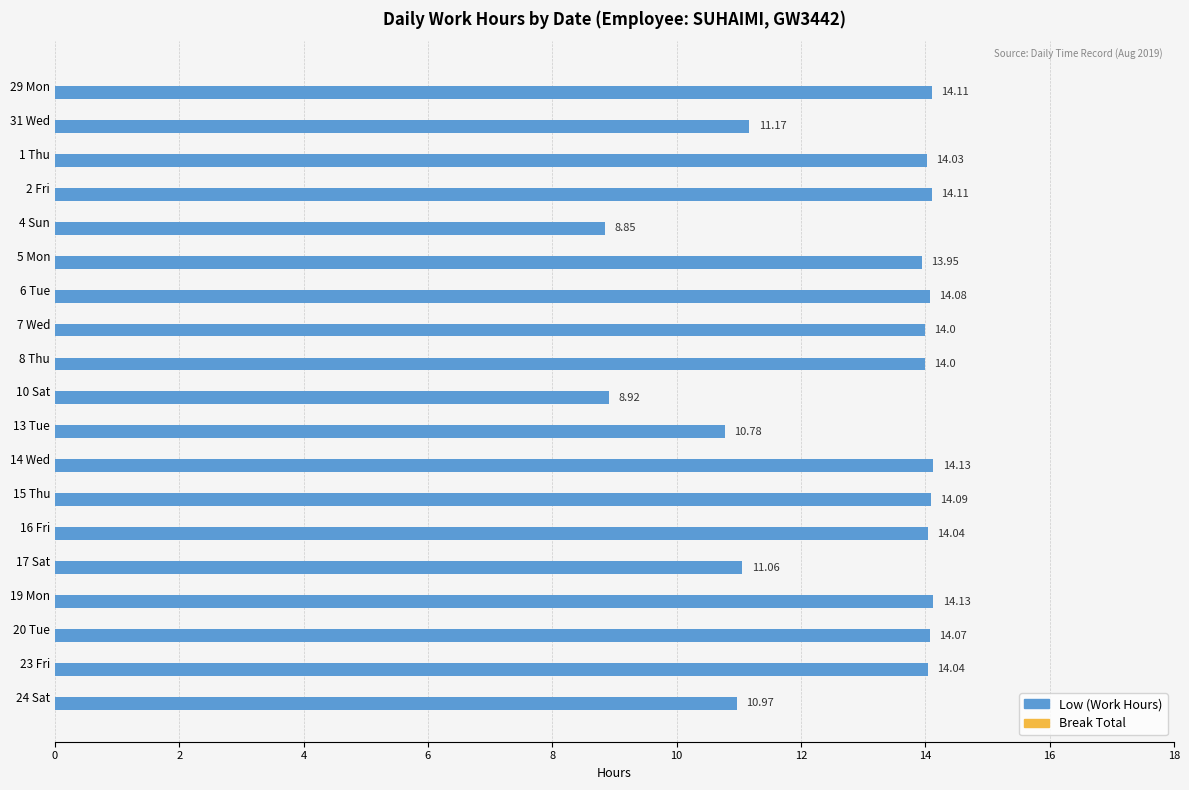

Between 8 Thu and 15 Thu, which is larger?

15 Thu